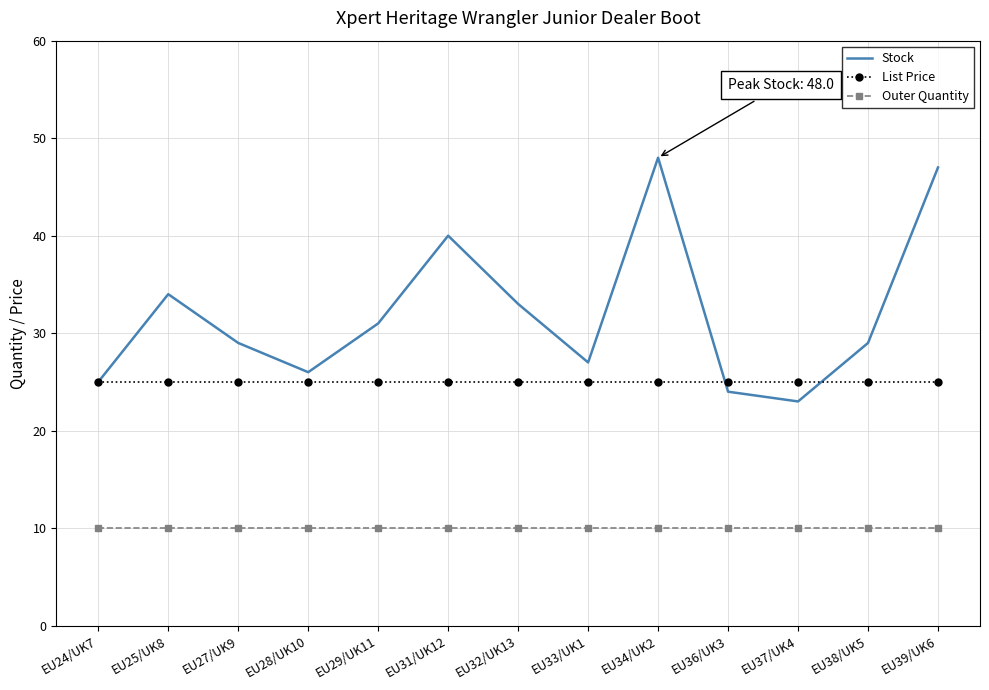

What is the total value across all series at EU32/UK13?

68.0